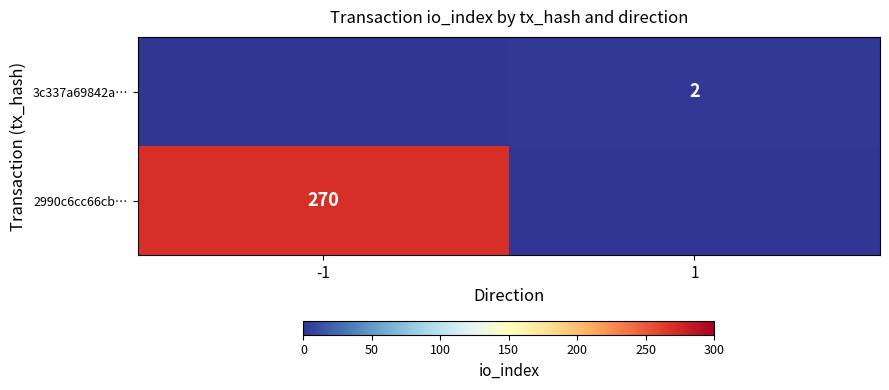

The value of 3c337a69842a… at 1 is 1. True or false?

False